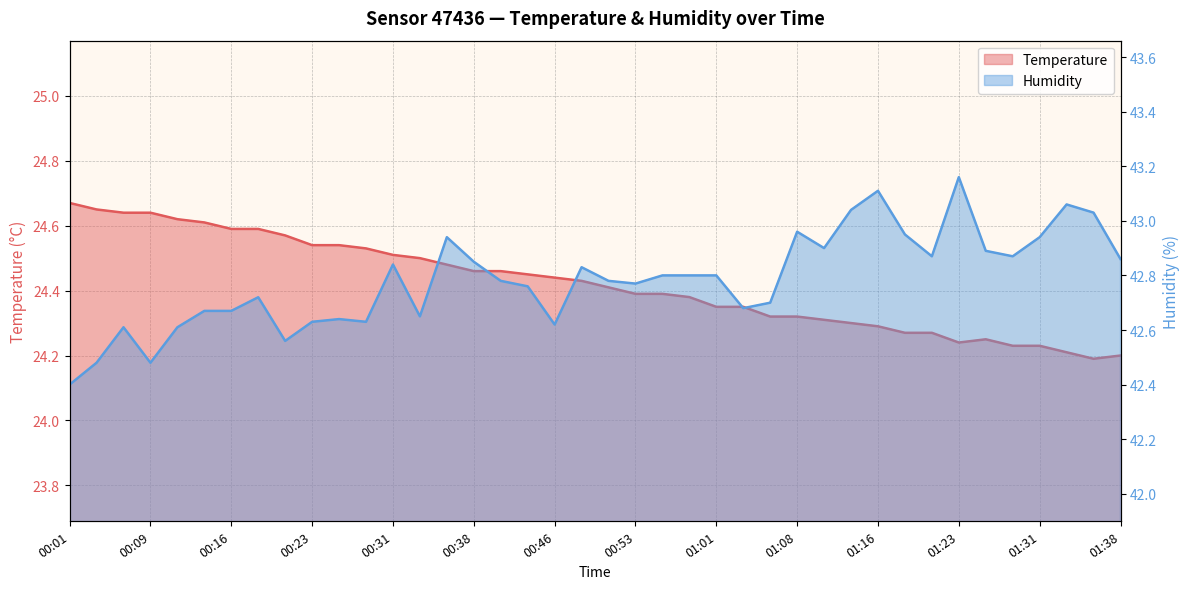

At which category does temperature reach its first local peak?

01:26